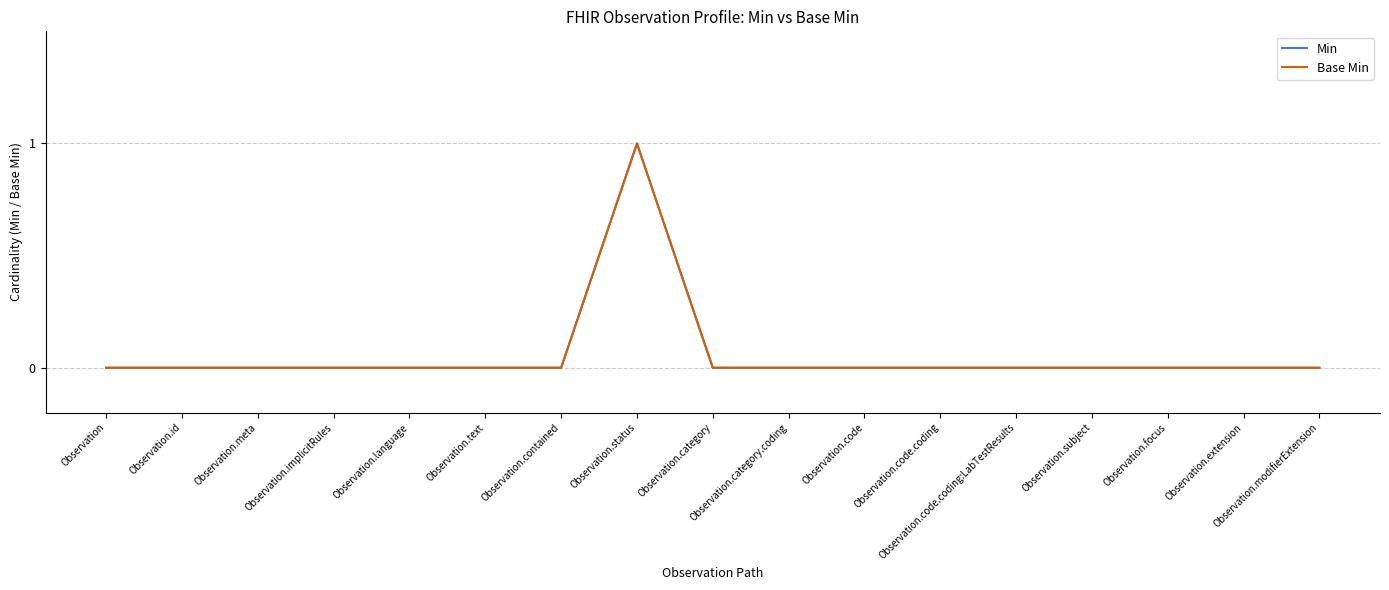

What is the label of the 5th point from the right?

Observation.code.coding:LabTestResults